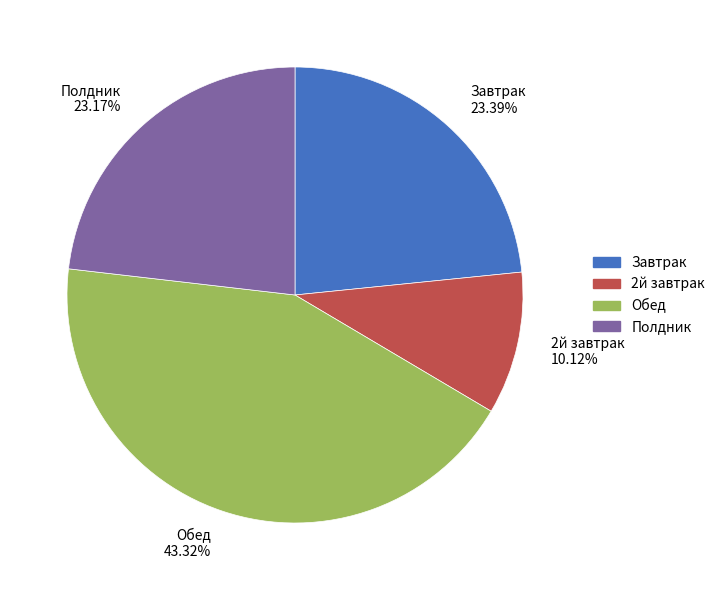

Which category has the biggest portion of the pie?

Обед